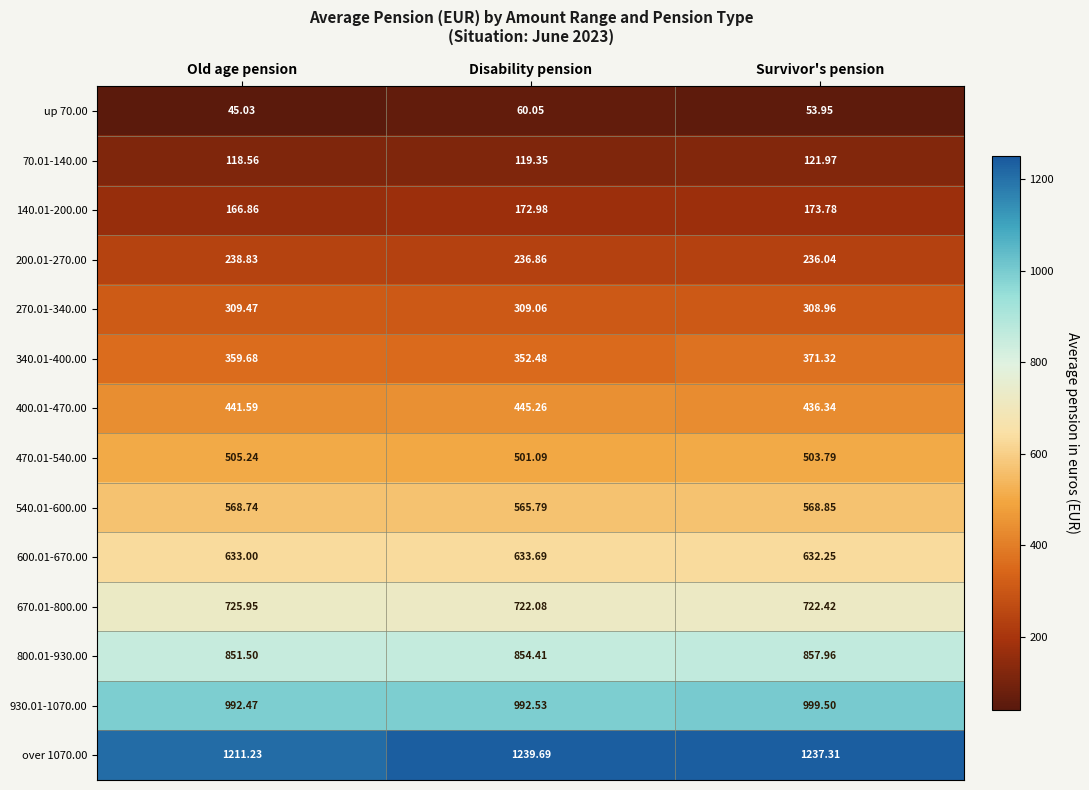

How many series are shown in this chart?

14